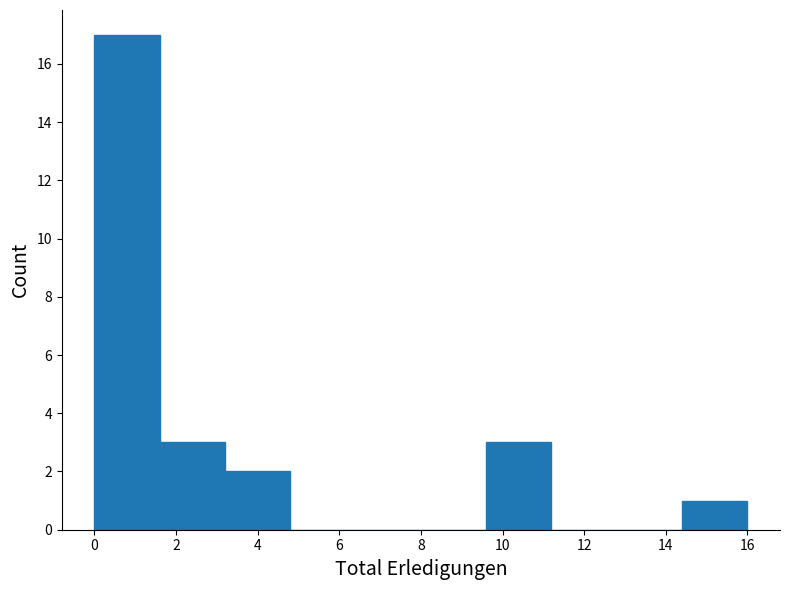

Over which range of the x-axis is the bar tallest?

0.0 to 1.6